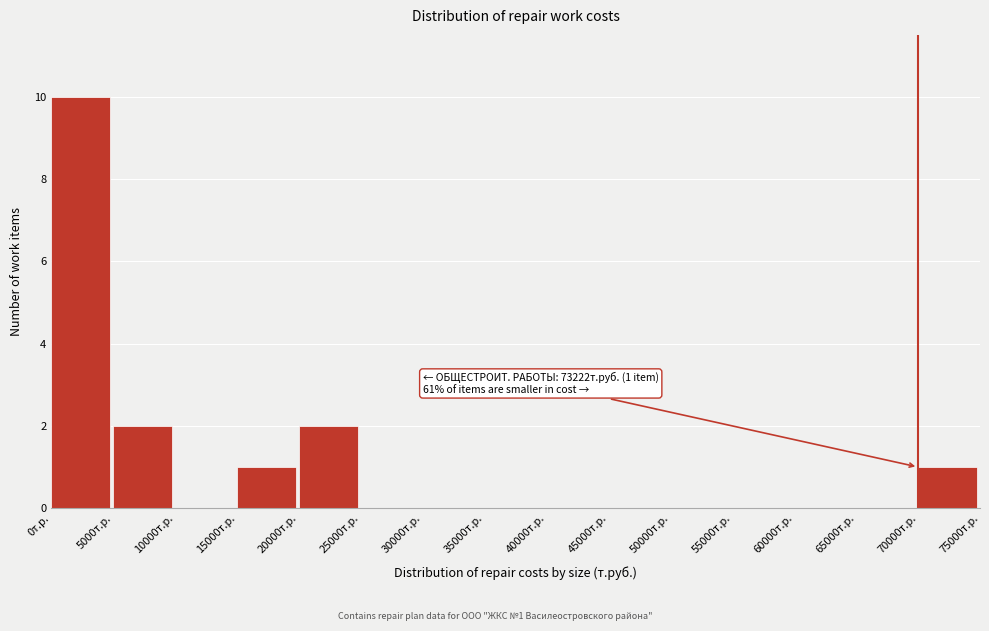

Over which range of the x-axis is the bar tallest?

0 to 5000